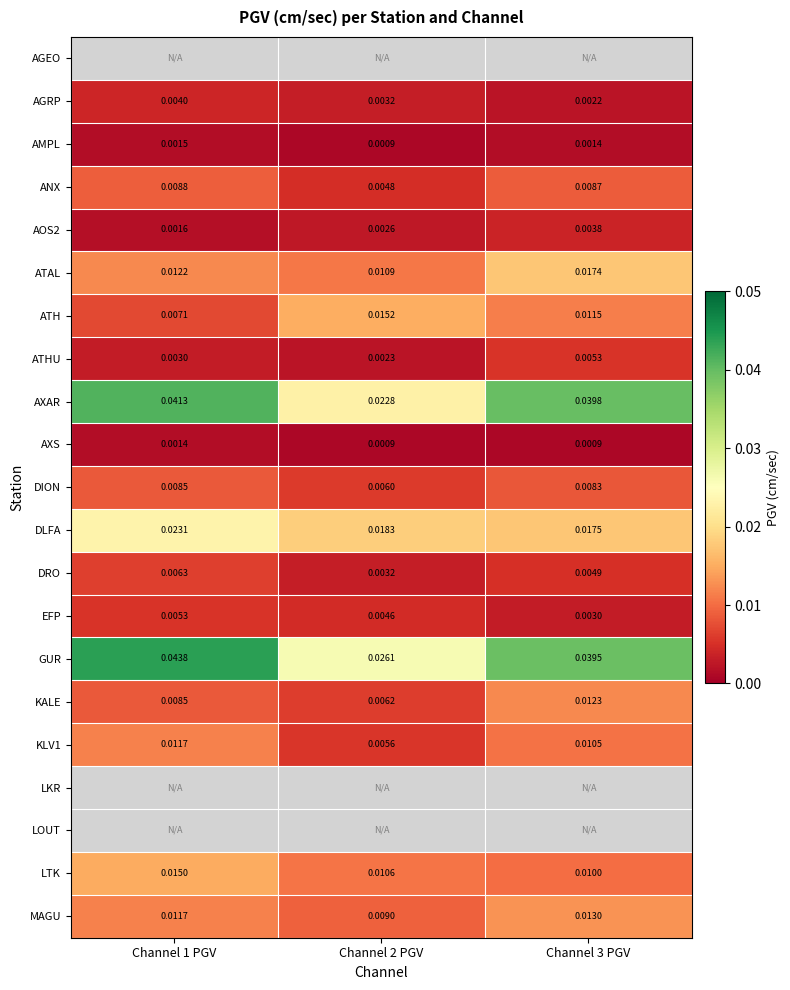

Is the value of ATHU at Channel 3 PGV greater than the value of DION at Channel 2 PGV?

No